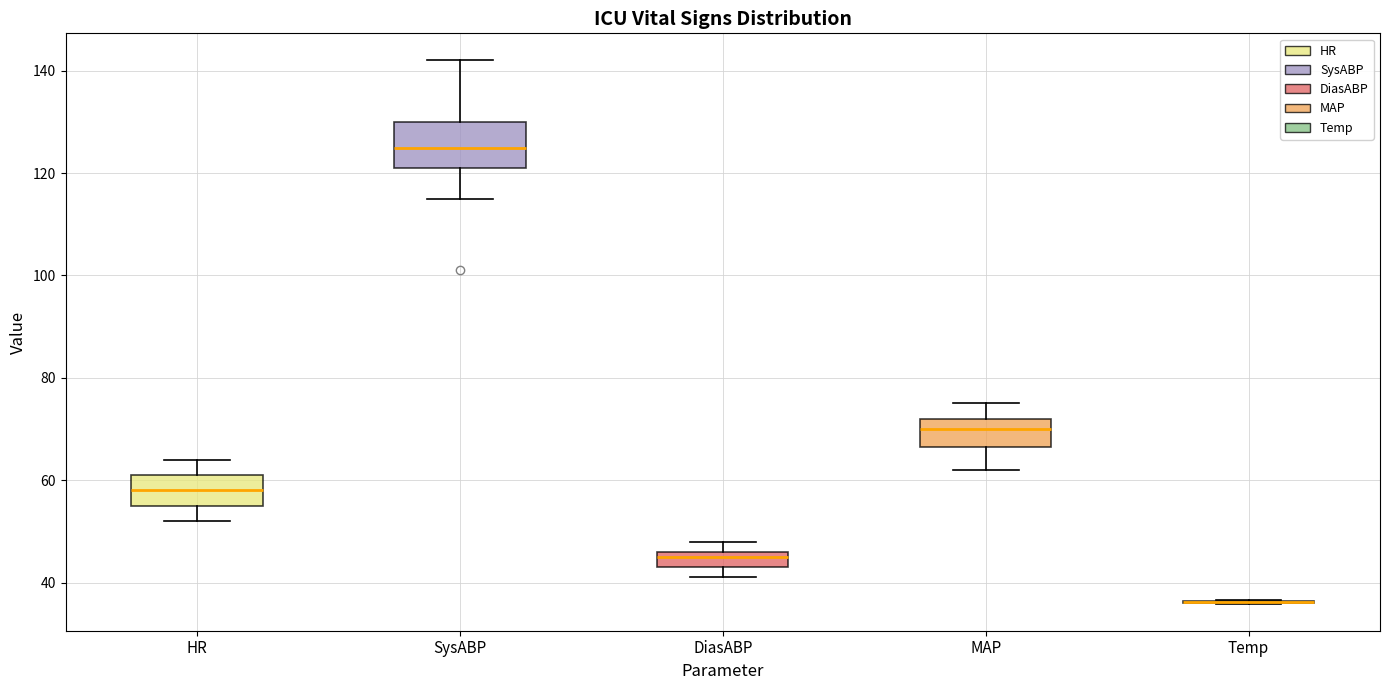

Which box is the tallest, from its lower edge to its upper edge?

SysABP